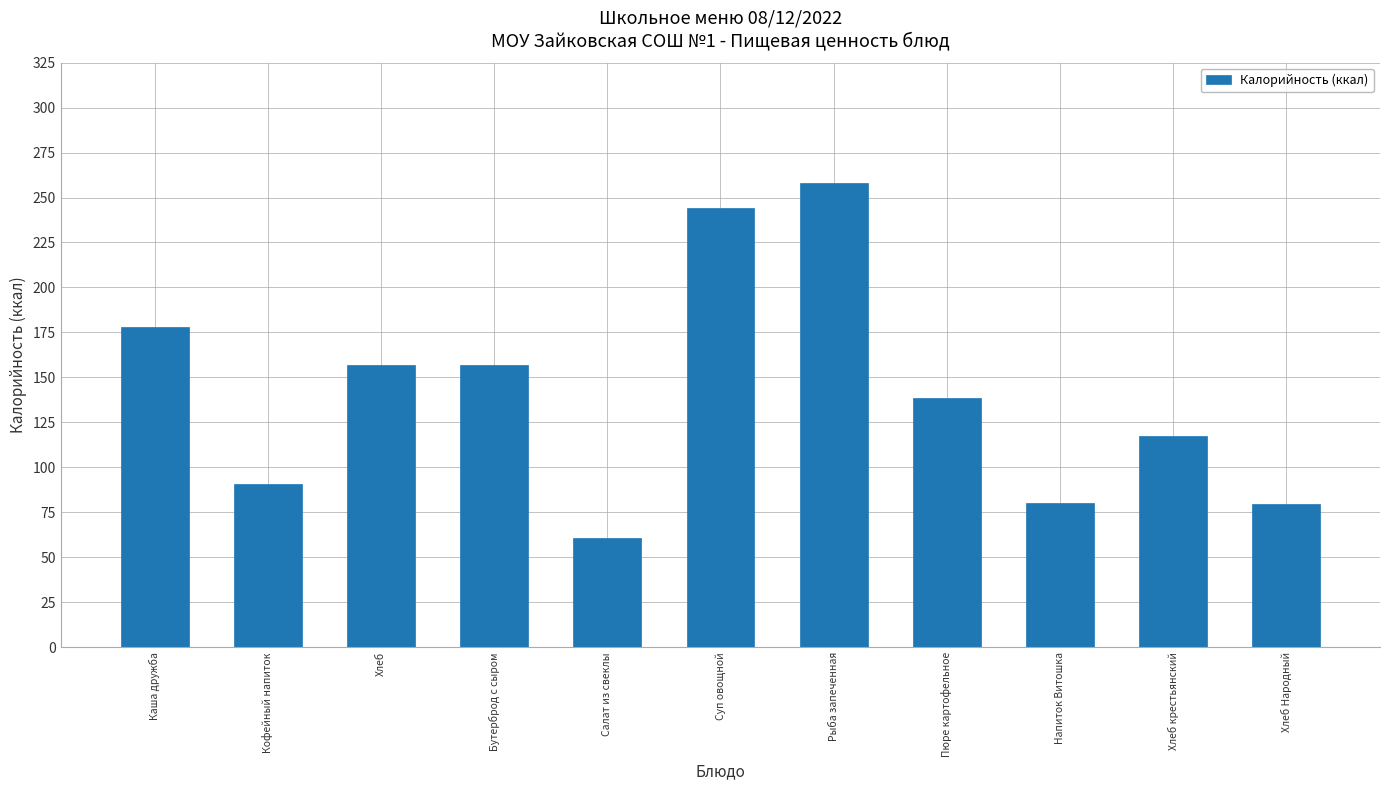

Is it true that the value at Бутерброд с сыром is 157.0?

True